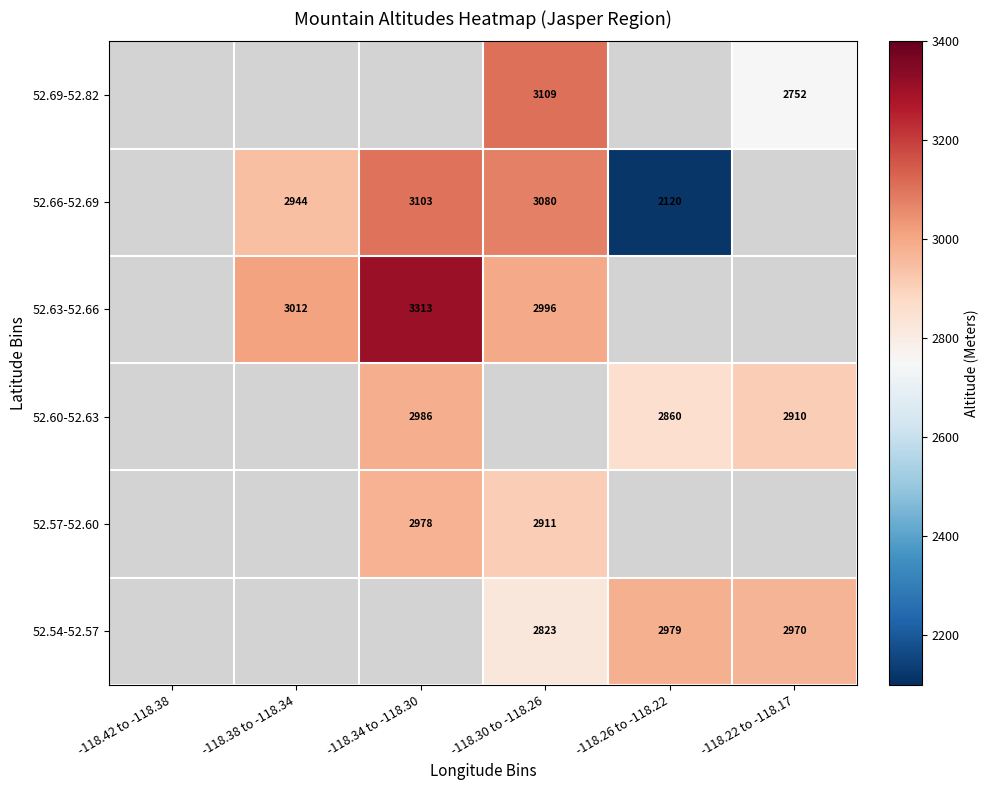

The 52.57-52.60 series shows 4394 at -118.34 to -118.30. True or false?

False